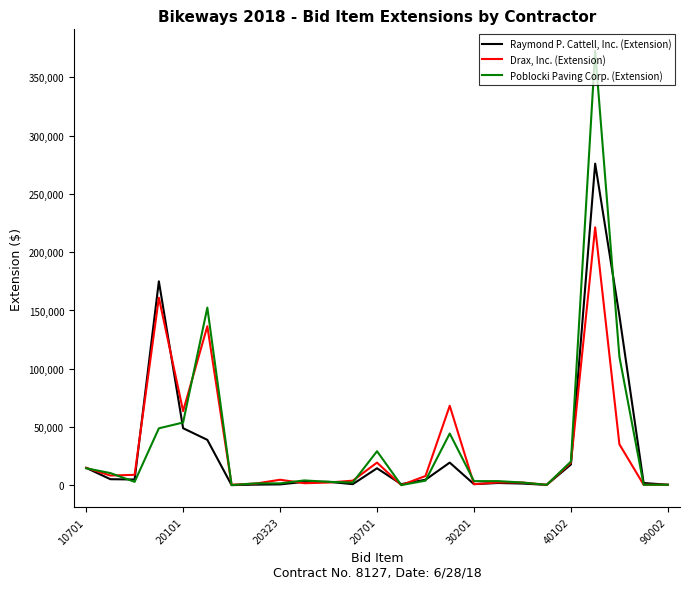

Rank the series by their maximum value, from highest to lowest.

Poblocki Paving Corp. (Extension), Raymond P. Cattell, Inc. (Extension), Drax, Inc. (Extension)